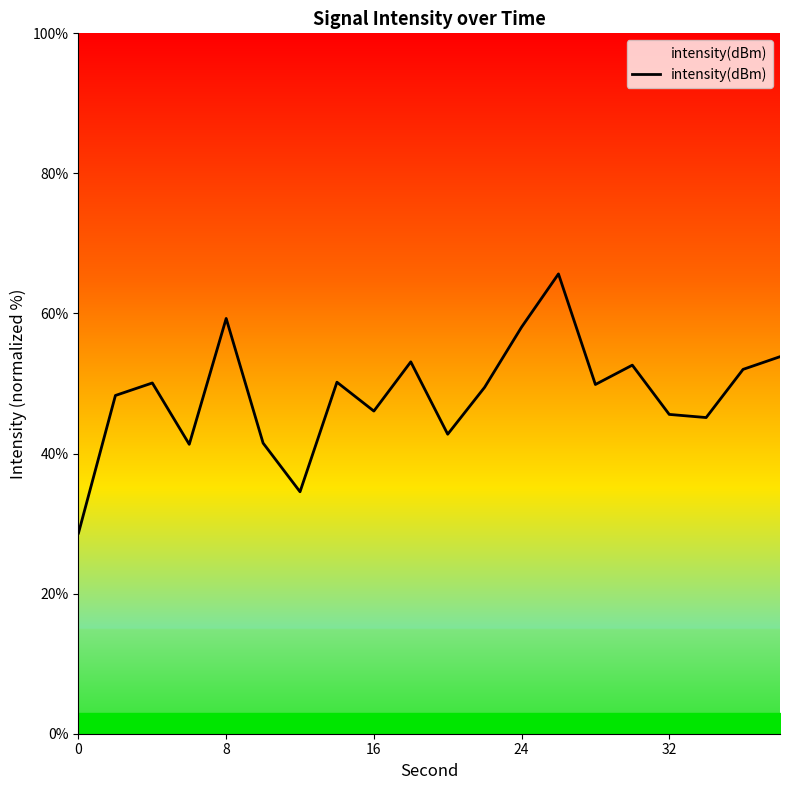

What is the difference between the second highest and second lowest values?

24.7